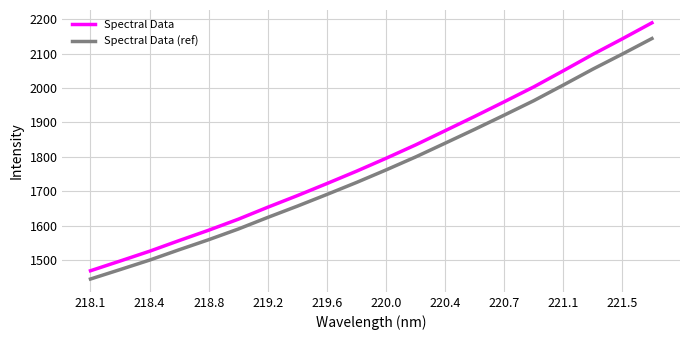

Which series has the largest total across all categories?

Spectral Data